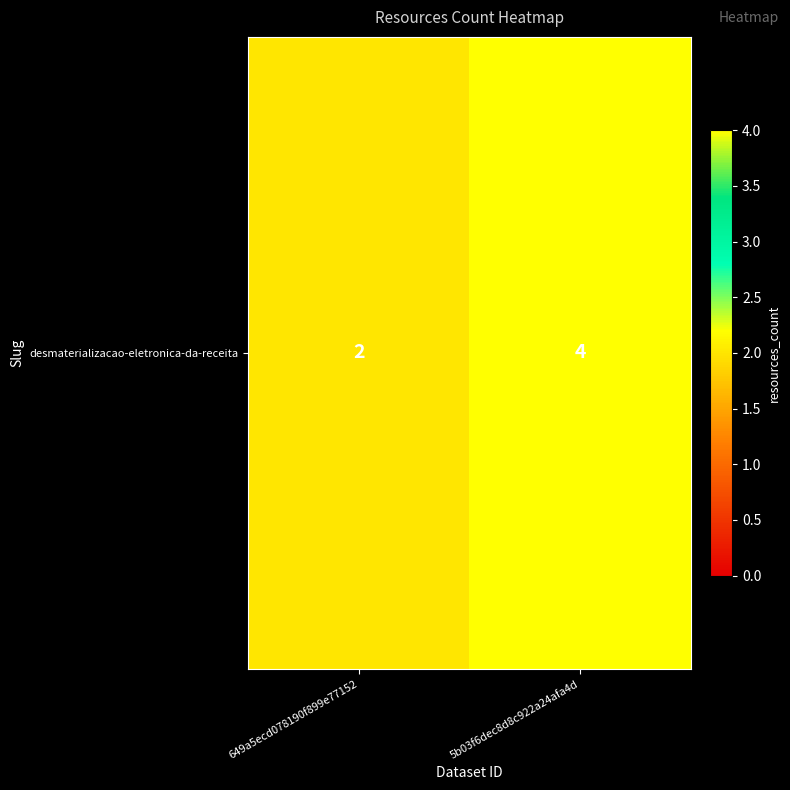

Rank the categories by value from highest to lowest.

5b03f6dec8d8c922a24afa4d, 649a5ecd078190f899e77152